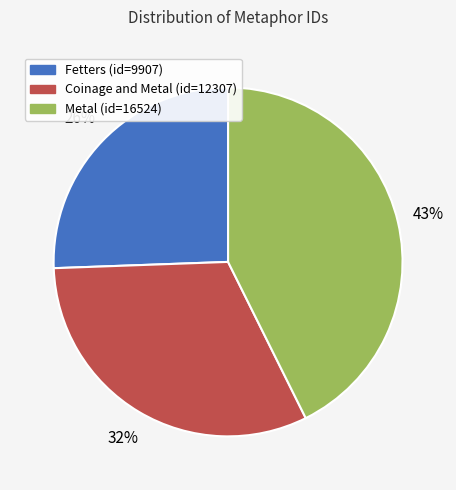

What is the ratio of the value at Coinage and Metal (id=12307) to the value at Metal (id=16524)?

0.7